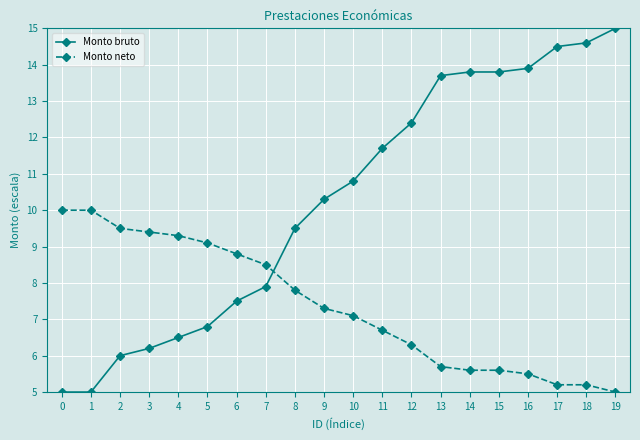

What is the difference between the highest and lowest values at 2?

3.5